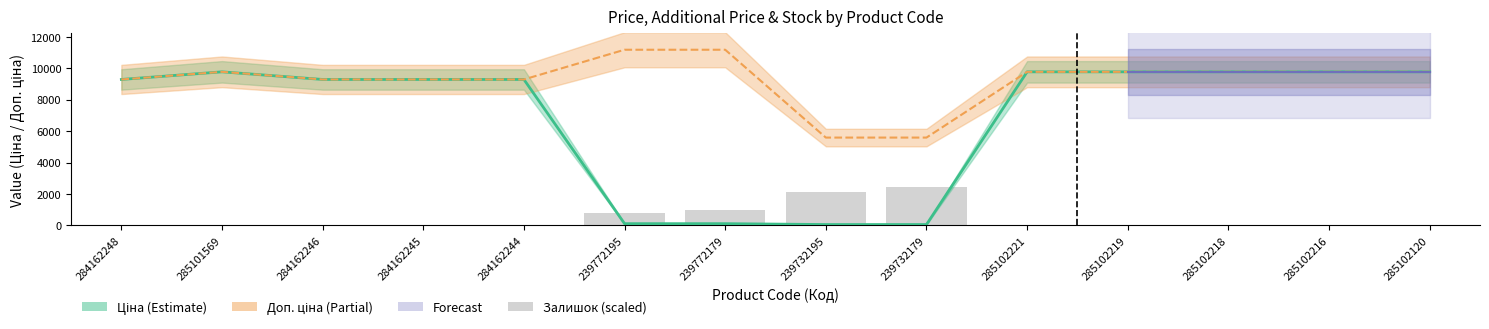

What is the spread (max minus min) of values at 285102218?

9765.0